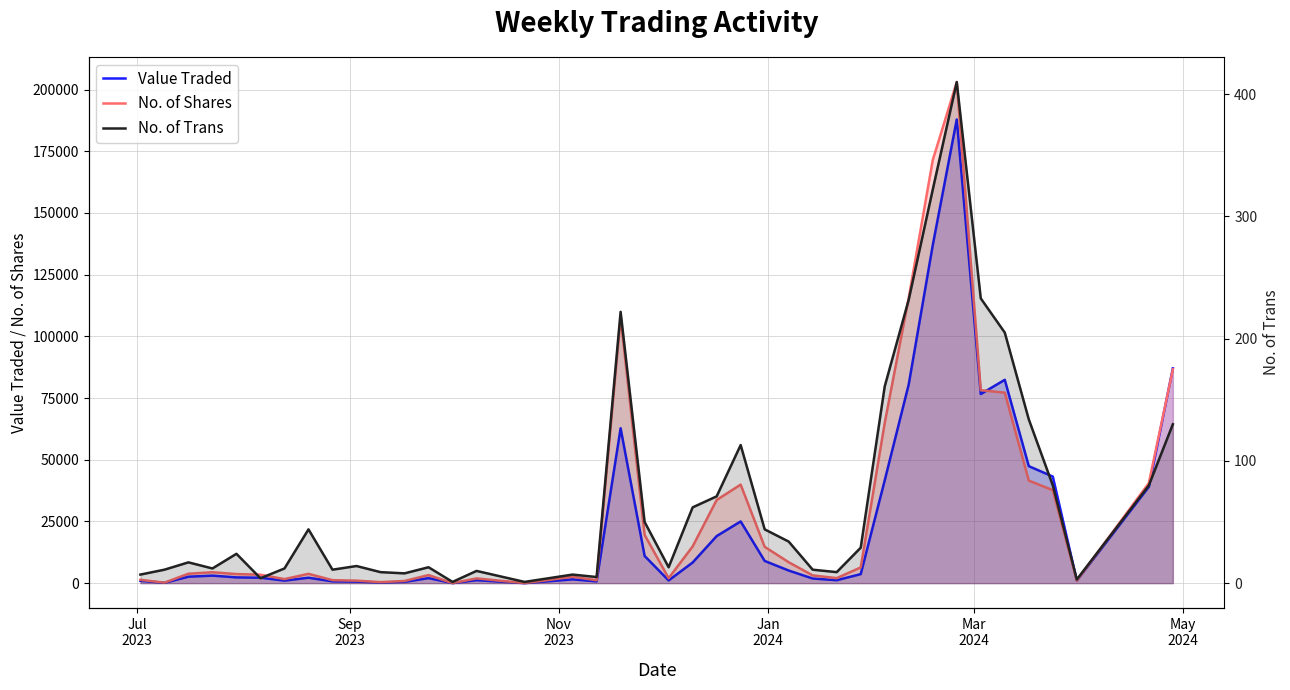

List the series in order of their overall mean, lowest first.

No. of Trans, Value Traded, No. of Shares